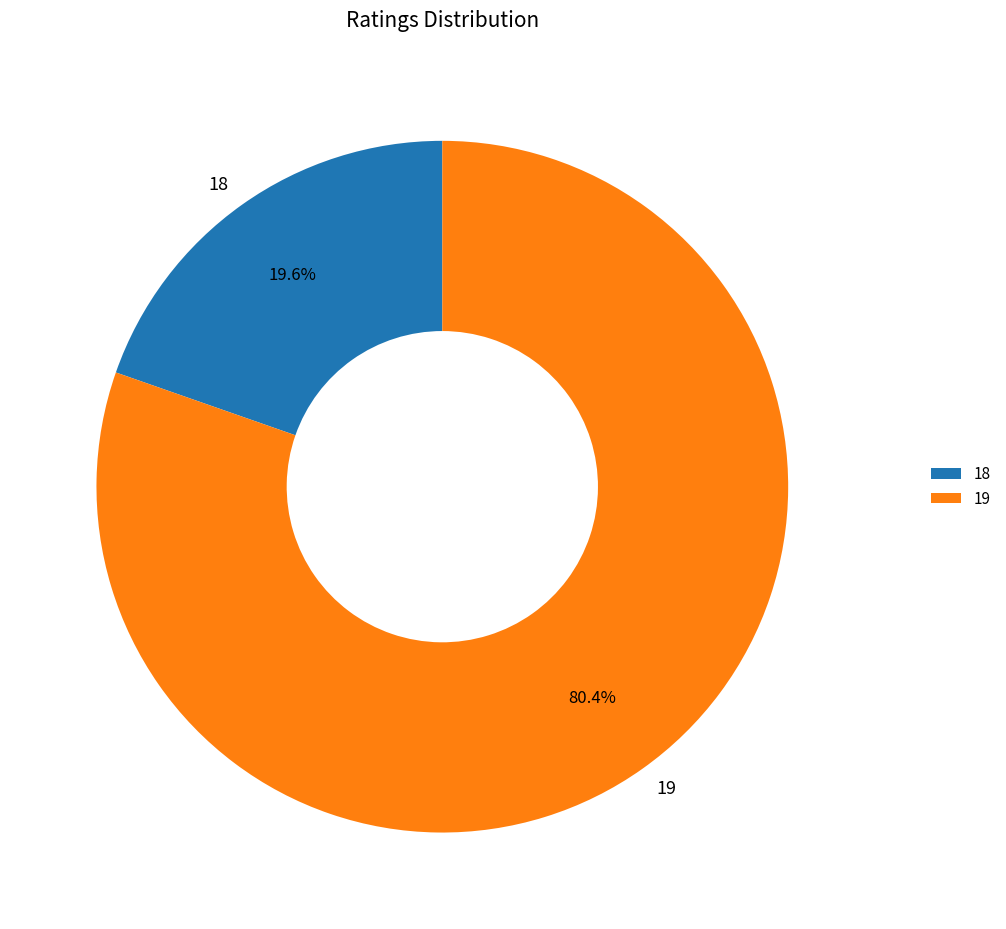

To the nearest percent, what is the difference between the largest and smallest slice percentages?

61%